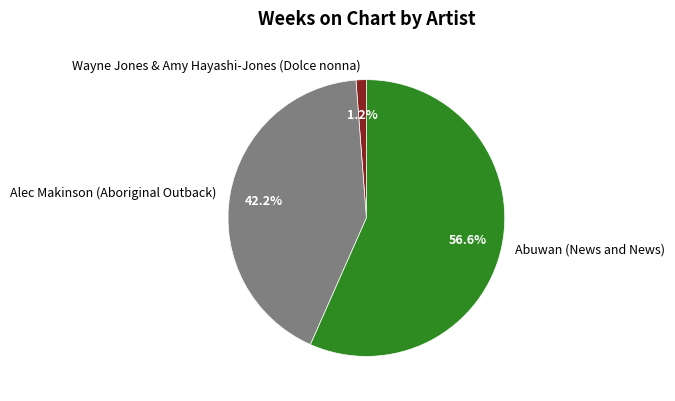

How many slices are in this pie chart?

3